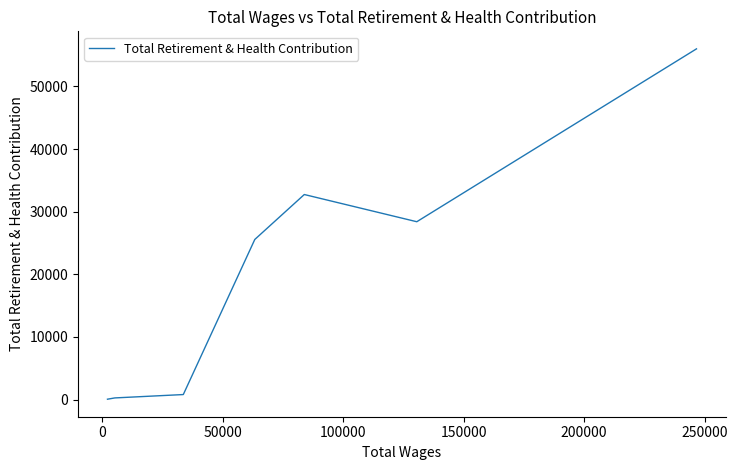

How many points are lower than both their immediate neighbors (excluding endpoints)?

1